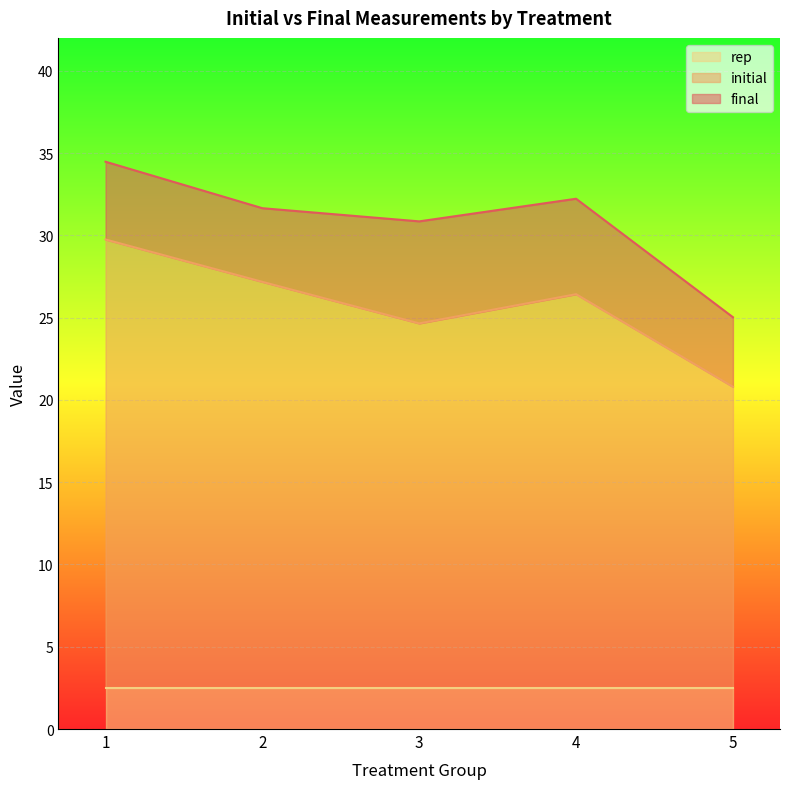

What is the sum of all rep values?

12.5